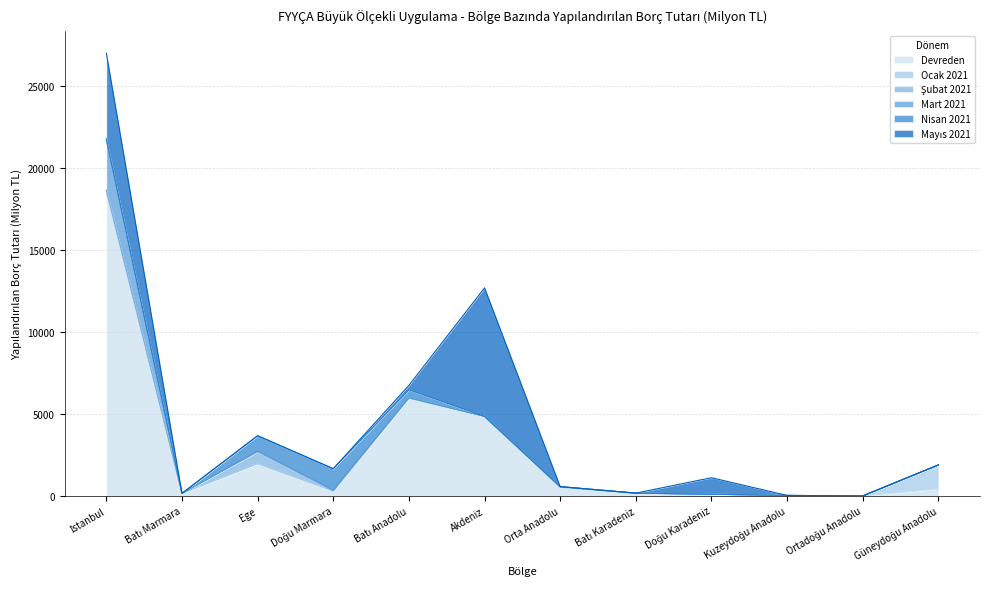

True or false: Nisan 2021 and Ocak 2021 cross at least once.

False